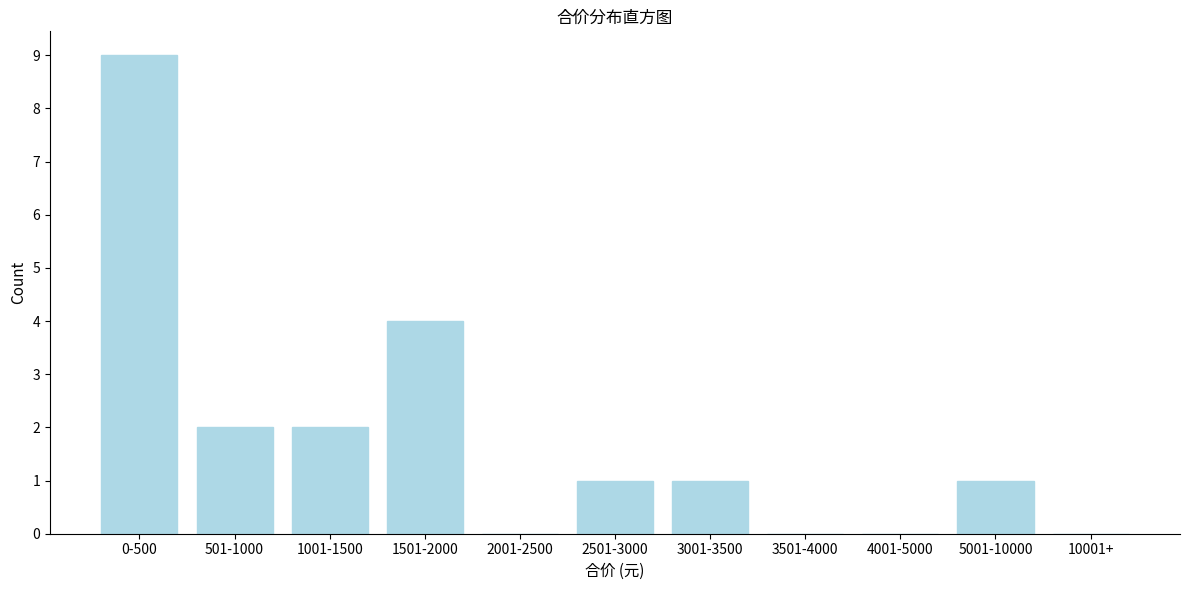

Reading left to right, extract all data points from this chart.

0-500=9	501-1000=2	1001-1500=2	1501-2000=4	2001-2500=0	2501-3000=1	3001-3500=1	3501-4000=0	4001-5000=0	5001-10000=1	10001+=0